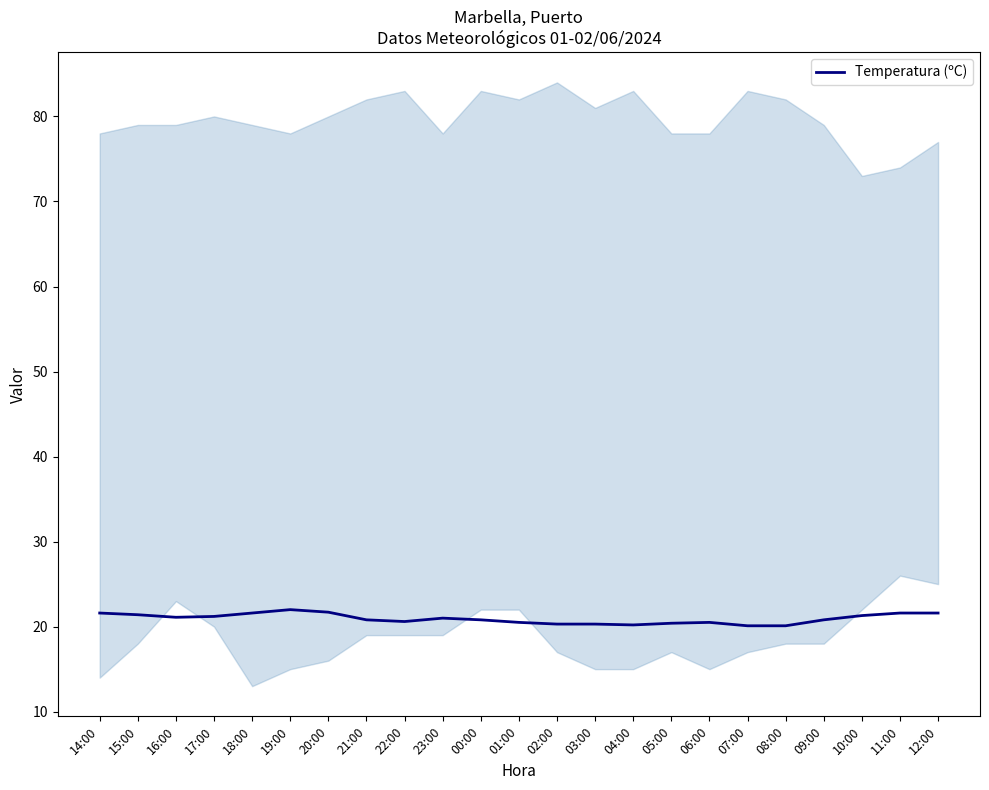

Which category has the lowest value across all series?

07:00